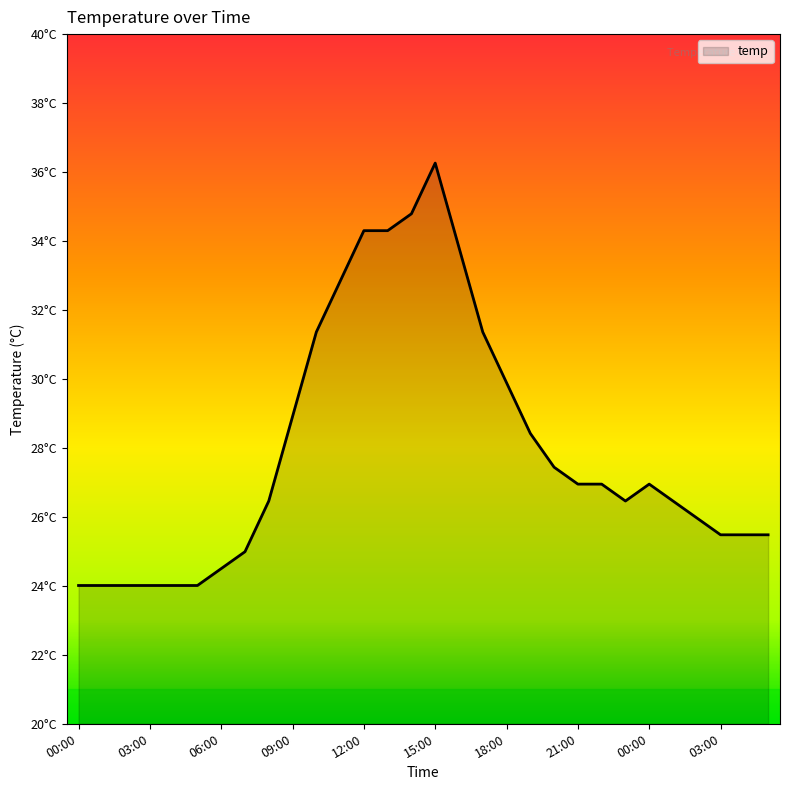

What is the smallest value displayed?

24.0